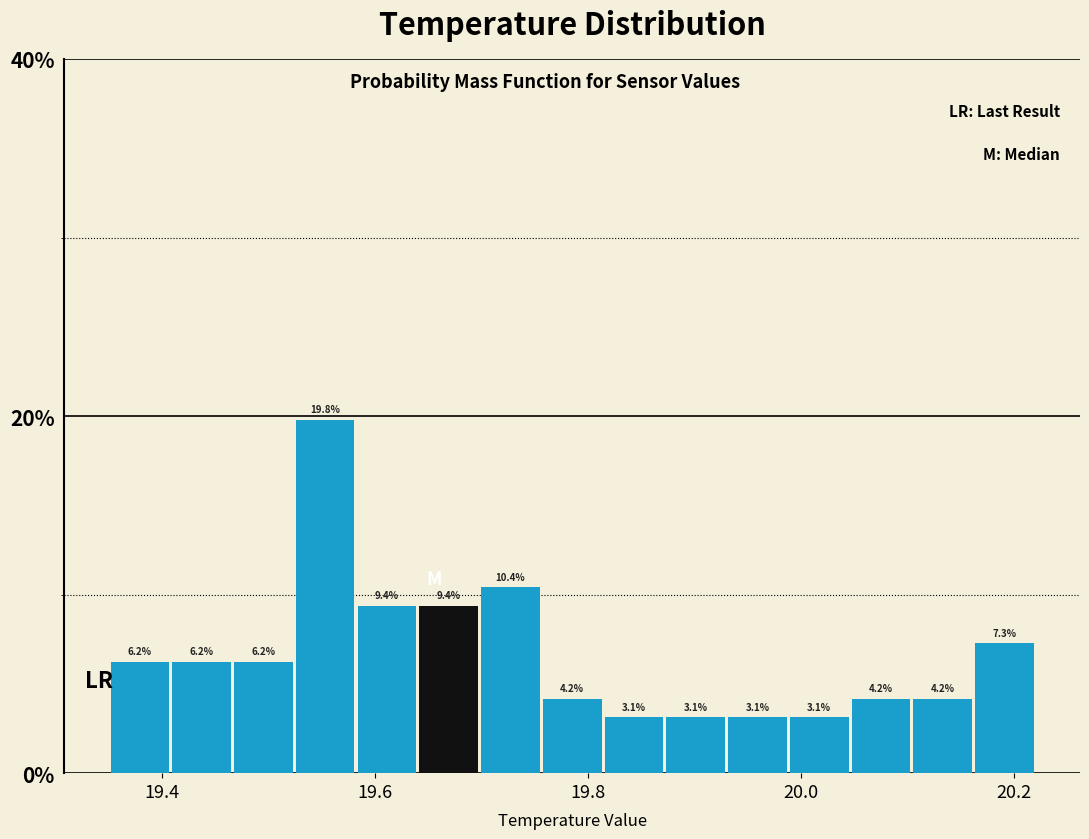

Around what value on the x-axis is the tallest bar? Give the approximate position of its centre, as read against the axis.

19.56